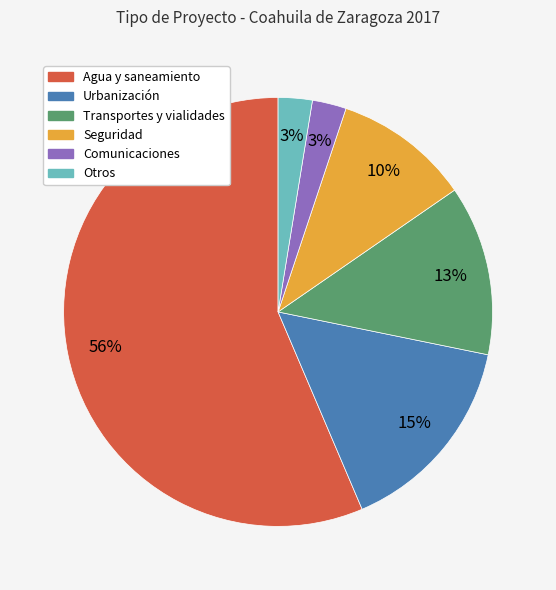

Between Urbanización and Agua y saneamiento, which is larger?

Agua y saneamiento